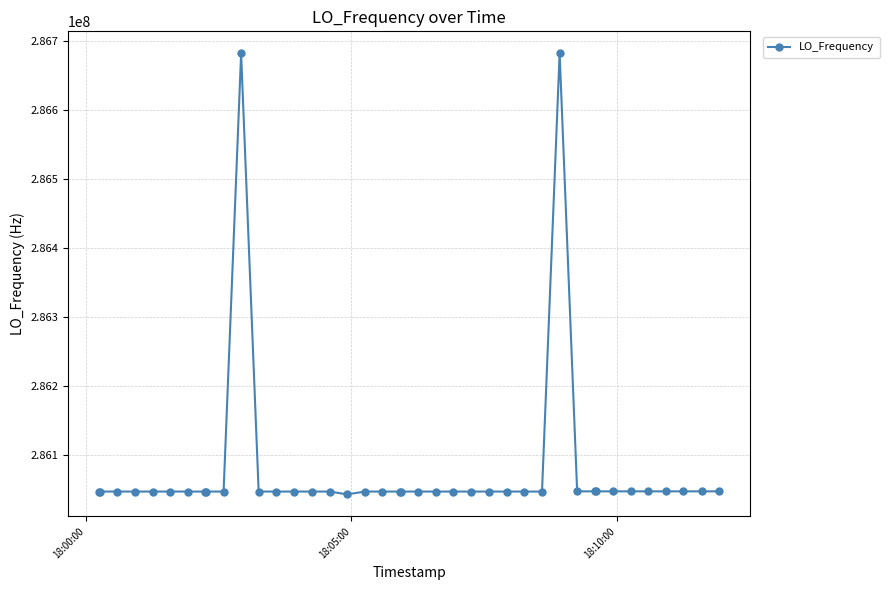

True or false: there are more than 0 points higher than both neighbors.

True